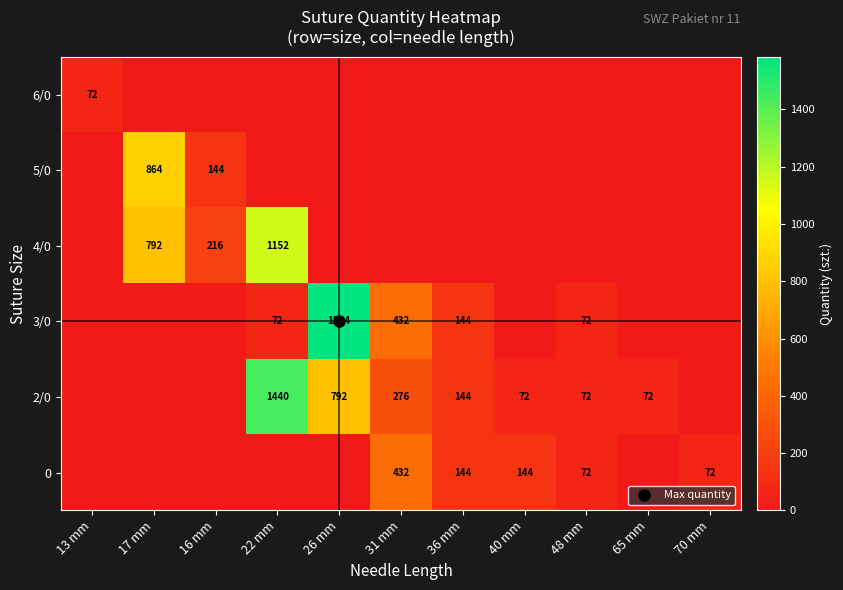

The value of 3/0 at 22 mm is 72. True or false?

True